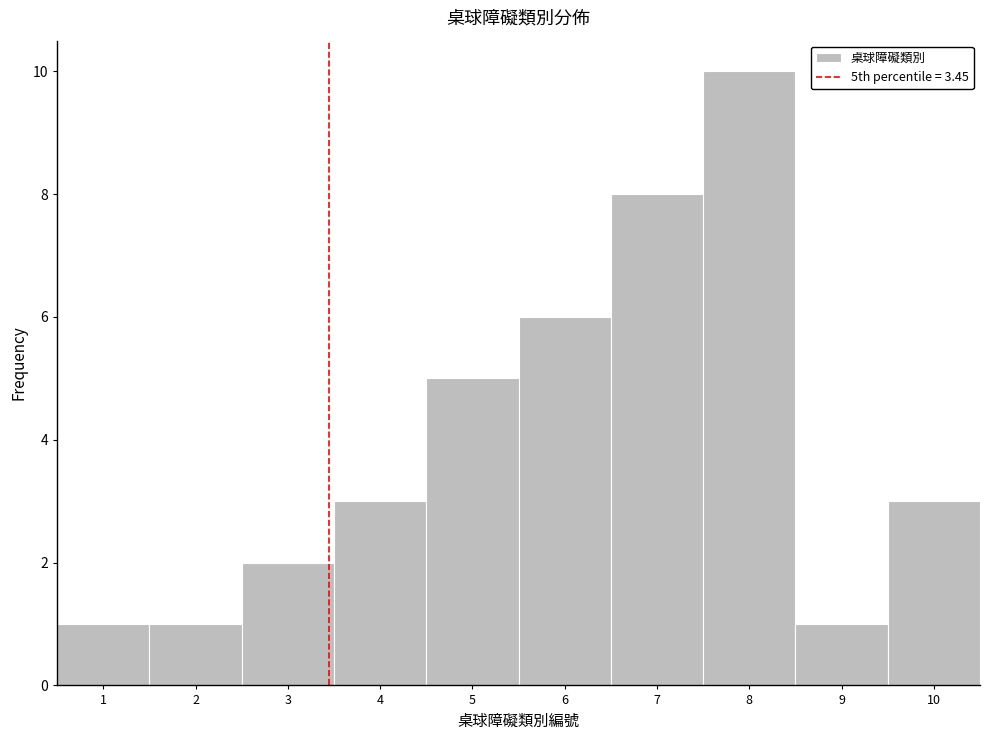

Reading left to right, transcribe this chart: for each bar, give the range it covers on the x-axis and its height. The values are not printed on the chart, so give them approximately, as read against the axis.

0.5 to 1.5: 1
1.5 to 2.5: 1
2.5 to 3.5: 2
3.5 to 4.5: 3
4.5 to 5.5: 5
5.5 to 6.5: 6
6.5 to 7.5: 8
7.5 to 8.5: 10
8.5 to 9.5: 1
9.5 to 10.5: 3